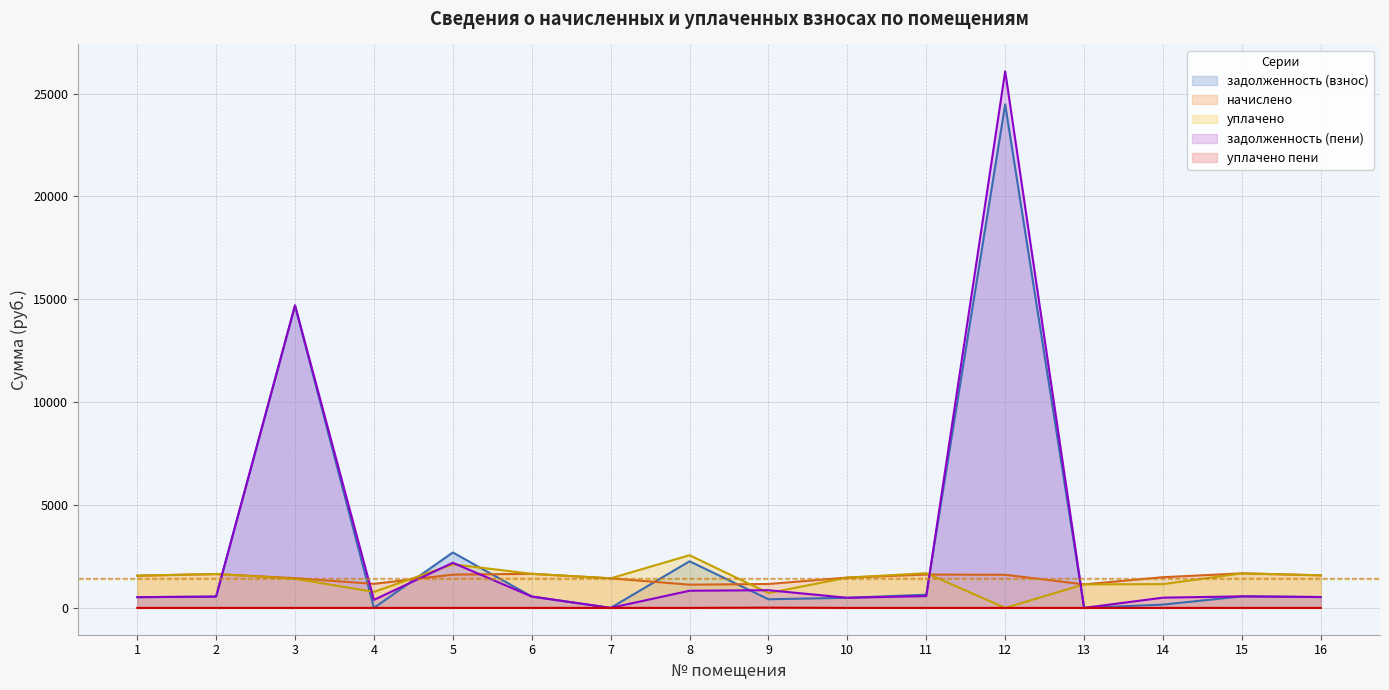

Does the chart have visible grid lines?

Yes